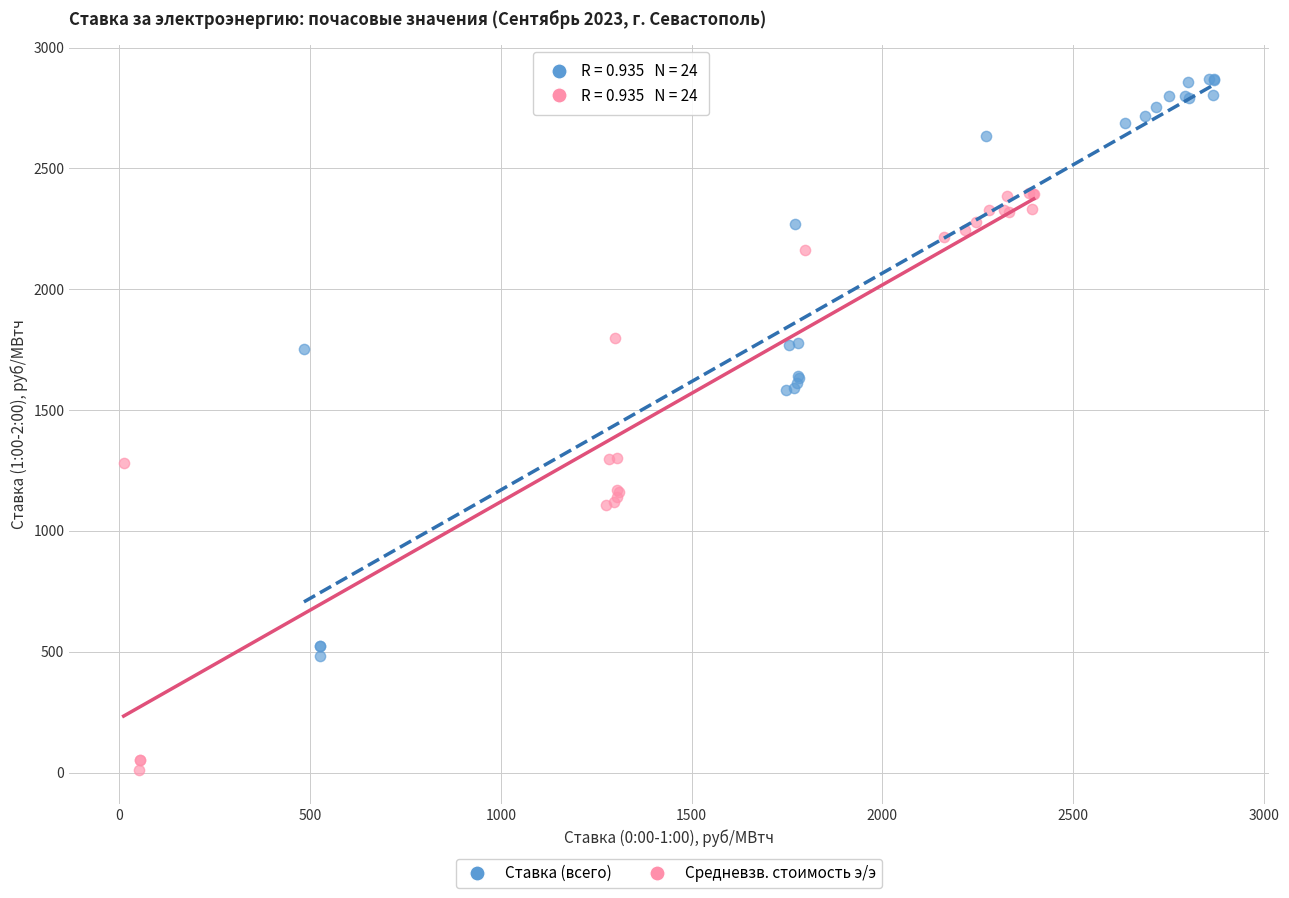

What are all the series names shown in the legend?

Ставка (всего), Средневзв. стоимость э/э